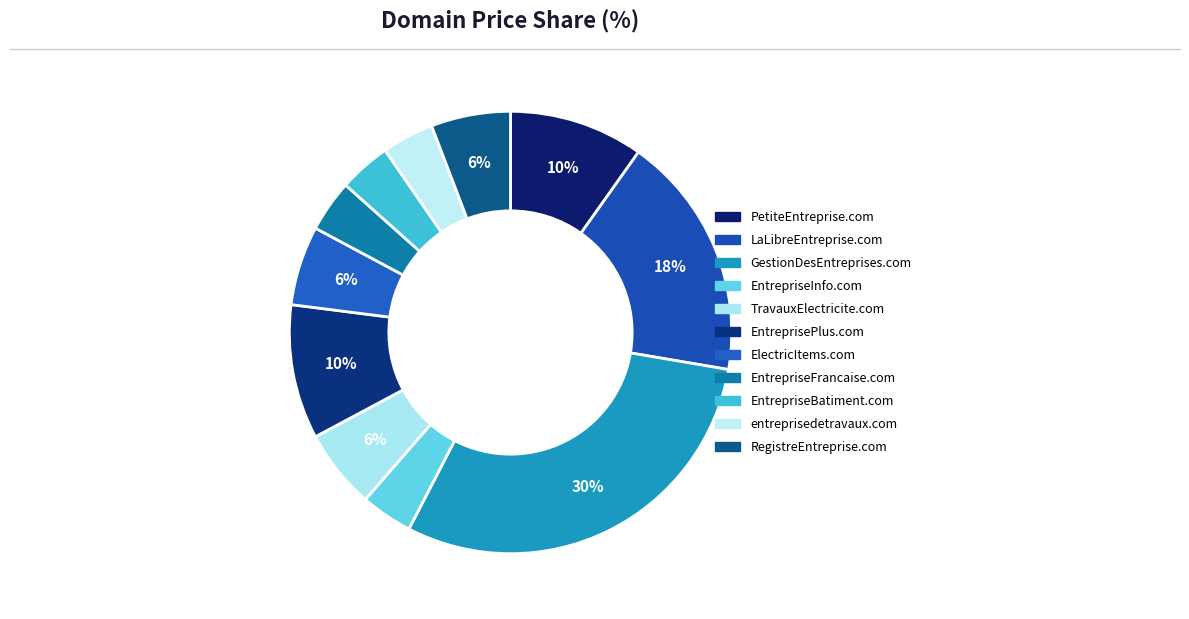

How many segments does this pie chart have?

11